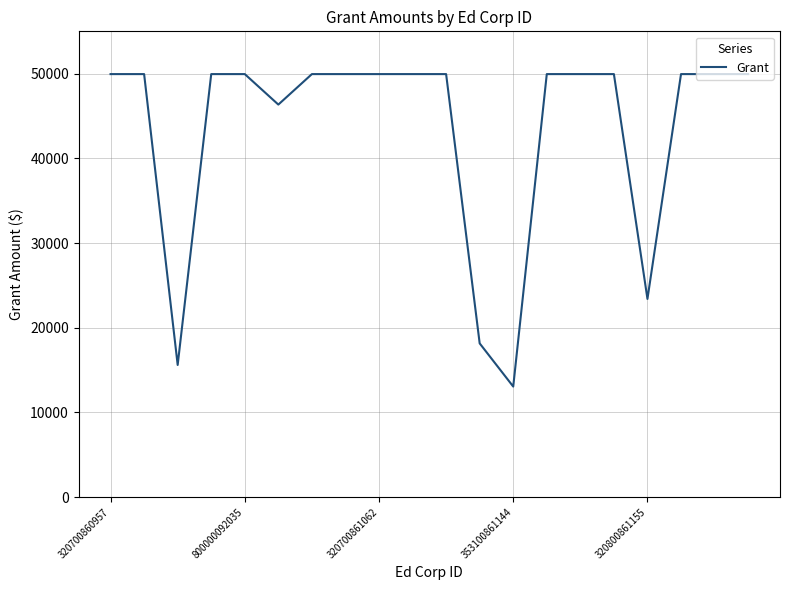

What is the greatest value displayed?

49950